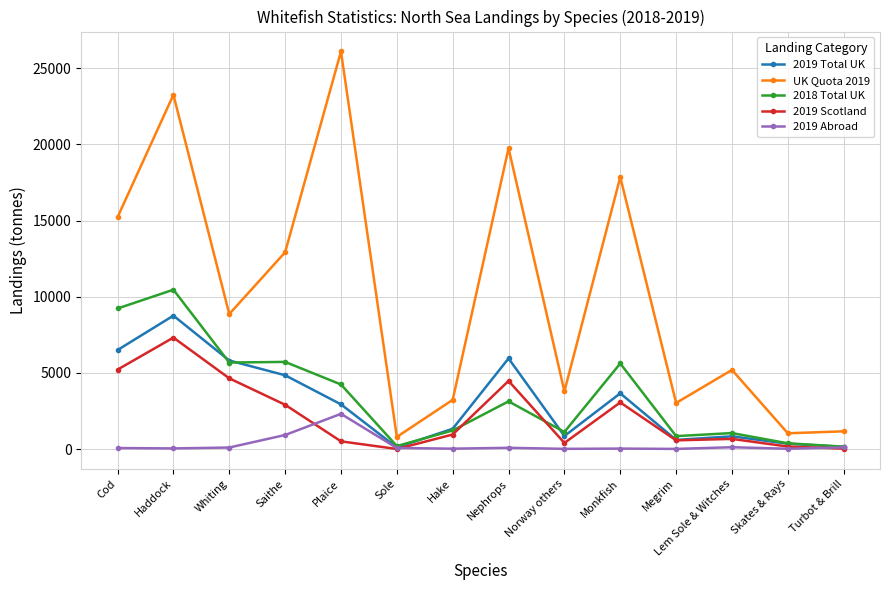

List the series in order of their peak value, lowest first.

2019 Abroad, 2019 Scotland, 2019 Total UK, 2018 Total UK, UK Quota 2019